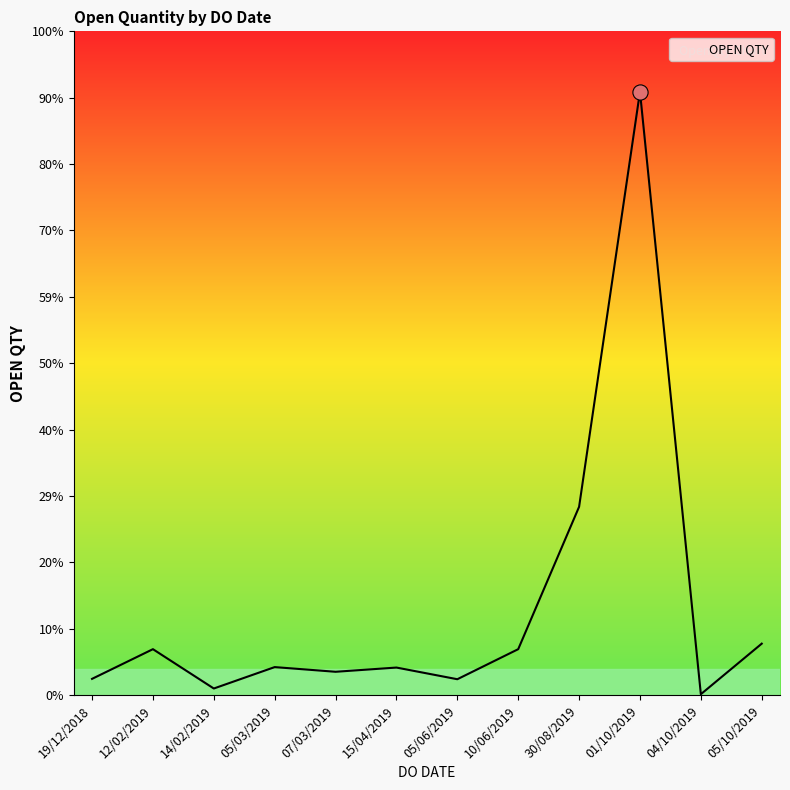

Which has a higher value, 30/08/2019 or 12/02/2019?

30/08/2019